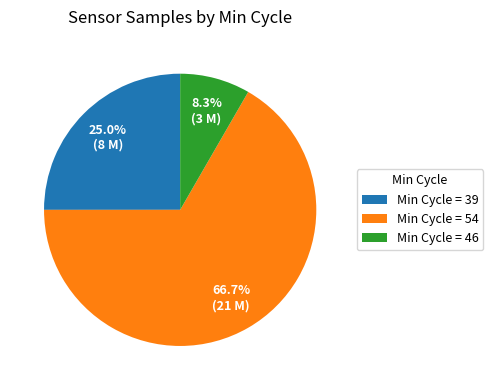

Does Min Cycle = 46 account for over 50% of the chart?

No